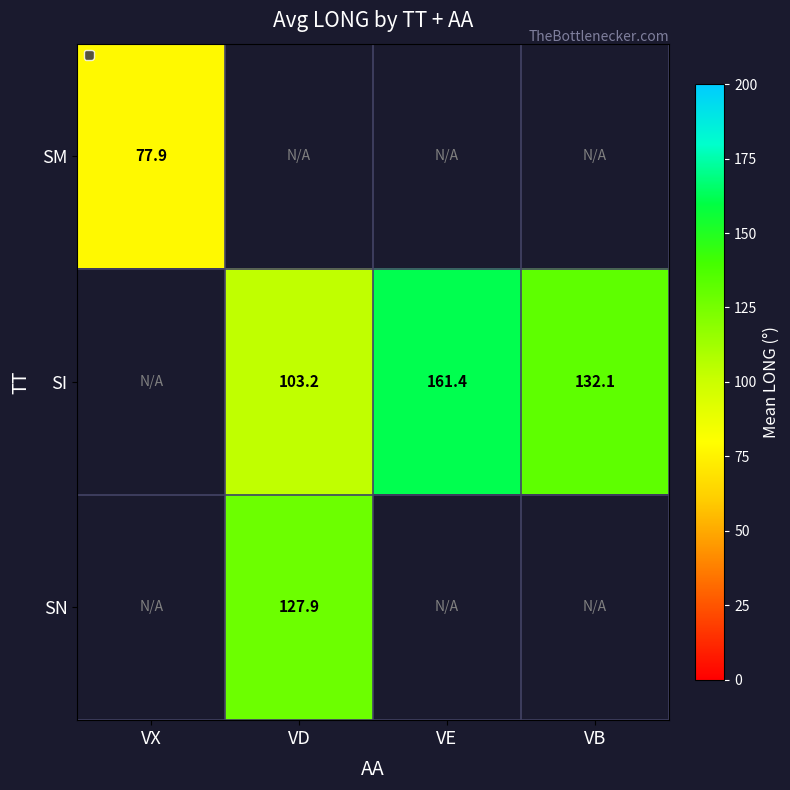

How many series are shown in this chart?

3